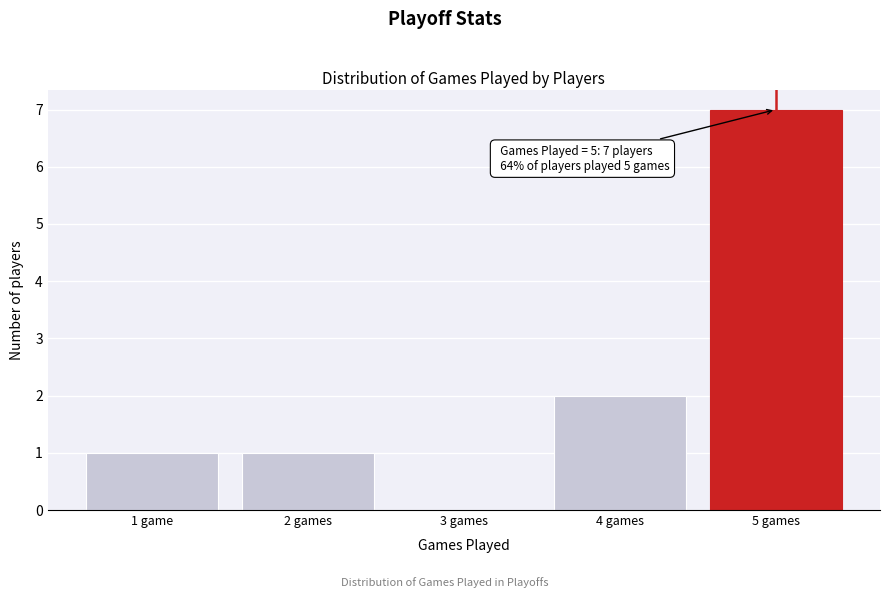

Reading left to right, transcribe all the data shown in this chart.

1 game=1	2 games=1	3 games=0	4 games=2	5 games=7